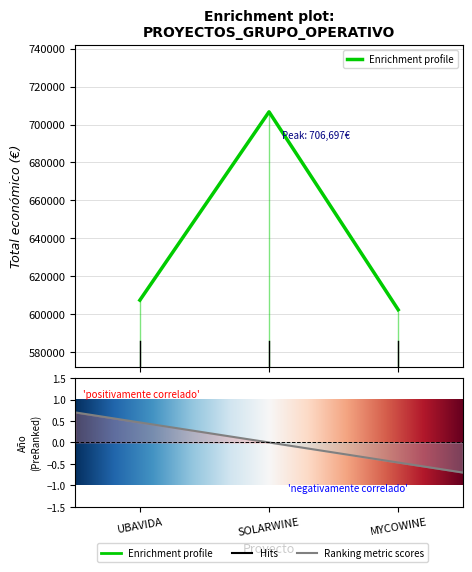

What is the change in value from SOLARWINE to MYCOWINE?

-104401.6